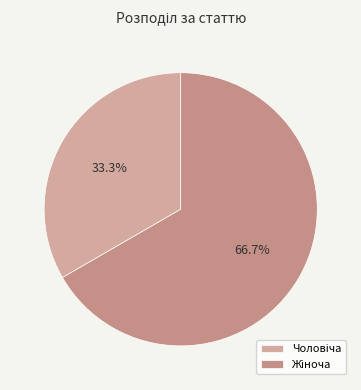

Which has a higher value, Жіноча or Чоловіча?

Жіноча